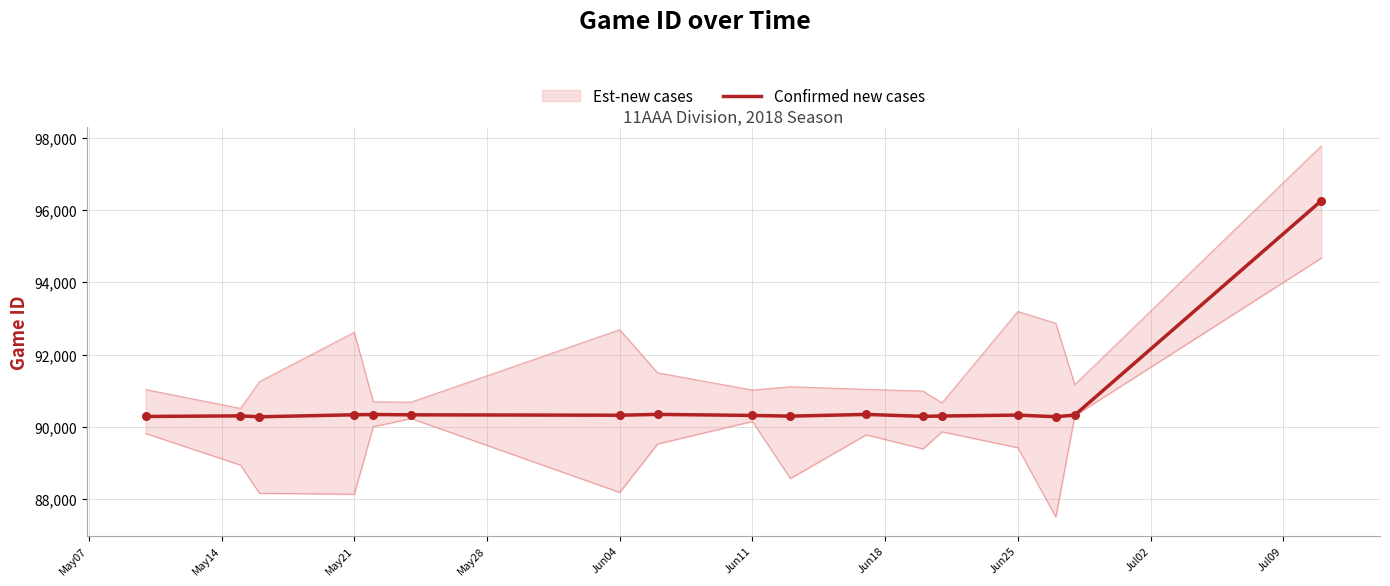

What is the highest value of the Confirmed new cases series?

96255